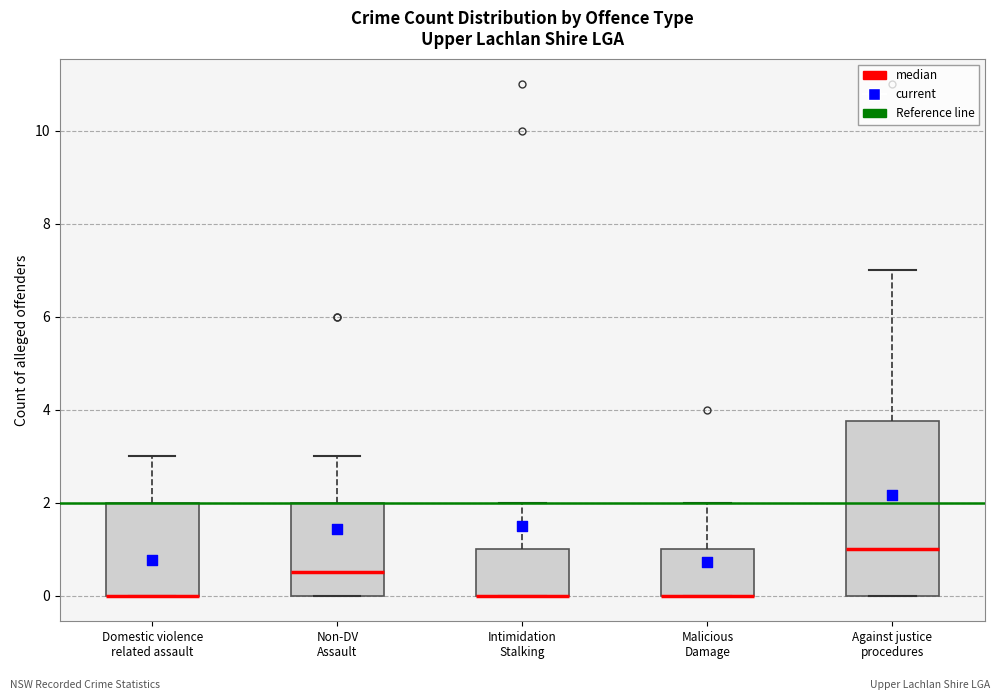

Where is the upper edge of the box for Non-DV Assault on the y-axis? The values are not printed on the chart, so give them approximately, as read against the axis.

2.0